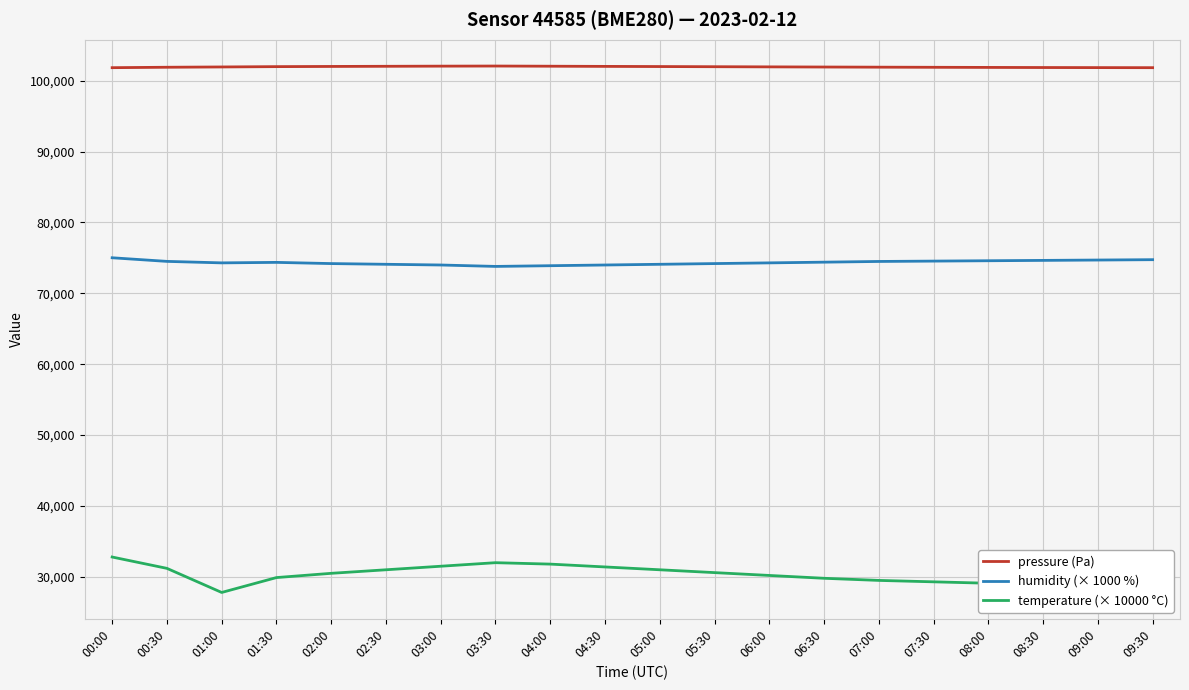

True or false: temperature (× 10000 °C) and pressure (Pa) cross at least once.

False